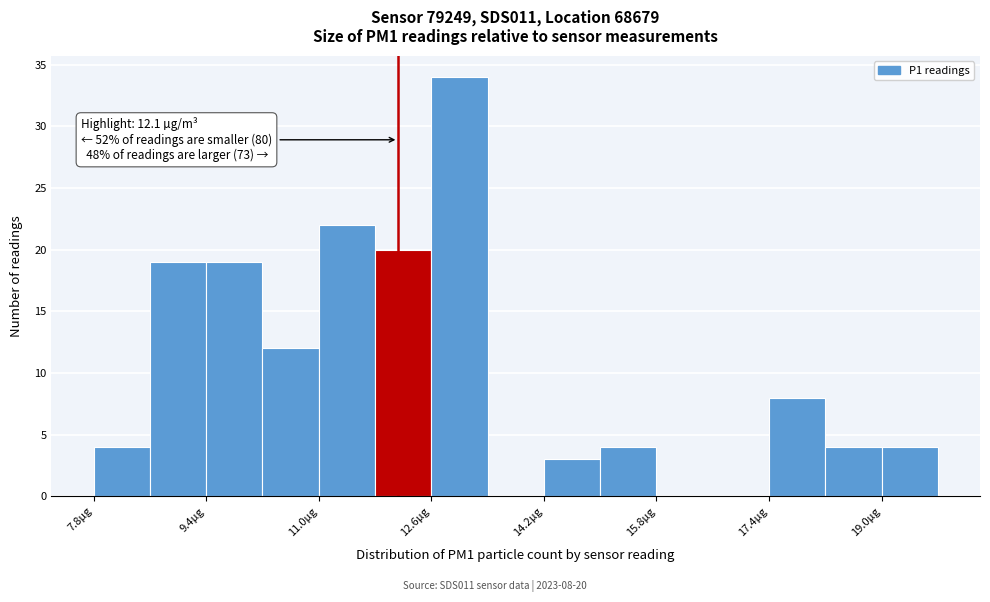

Around what value on the x-axis is the tallest bar? Give the approximate position of its centre, as read against the axis.

13.0